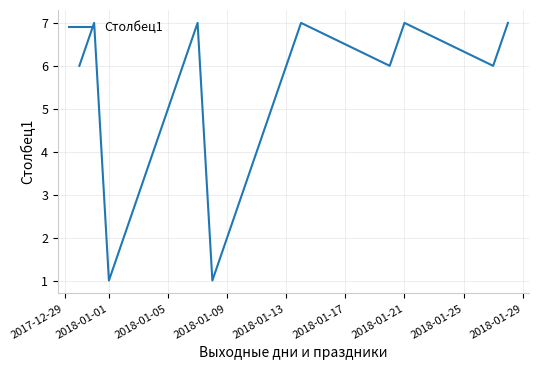

What is the maximum value shown in the chart?

7